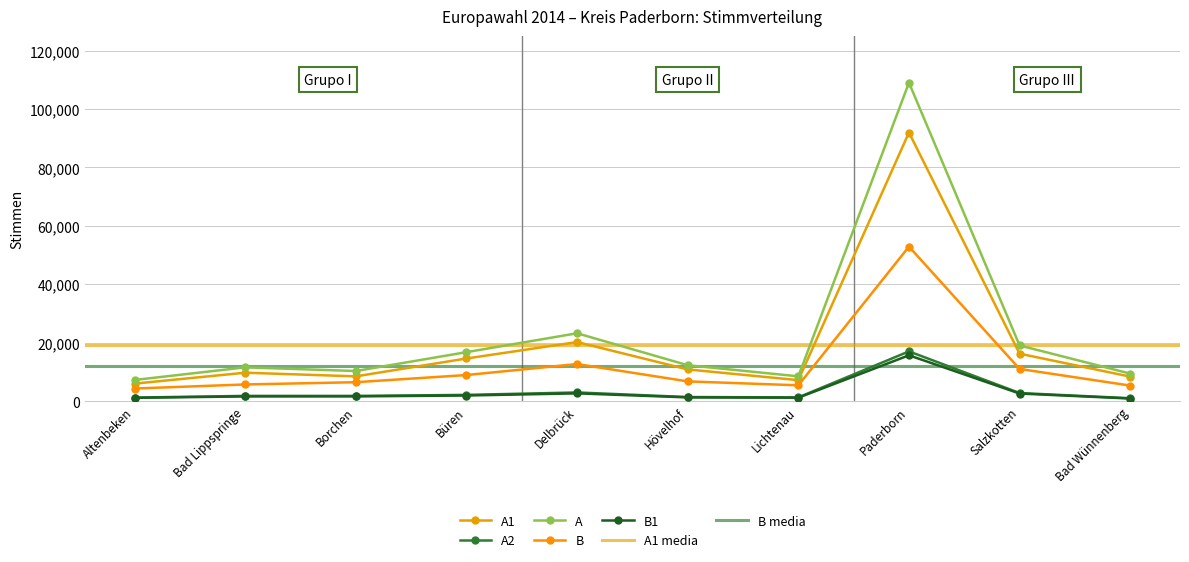

Reading left to right, transcribe all the data shown in this chart.

A1: Altenbeken=6022	Bad Lippspringe=9763	Borchen=8513	Büren=14625	Delbrück=20250	Hövelhof=10885	Lichtenau=7210	Paderborn=91964	Salzkotten=16275	Bad Wünnenberg=8417
A2: Altenbeken=1256	Bad Lippspringe=1826	Borchen=1825	Büren=2171	Delbrück=3007	Hövelhof=1437	Lichtenau=1312	Paderborn=17058	Salzkotten=2808	Bad Wünnenberg=1031
A: Altenbeken=7278	Bad Lippspringe=11589	Borchen=10338	Büren=16796	Delbrück=23257	Hövelhof=12322	Lichtenau=8522	Paderborn=109022	Salzkotten=19083	Bad Wünnenberg=9448
B: Altenbeken=4350	Bad Lippspringe=5742	Borchen=6511	Büren=8965	Delbrück=12728	Hövelhof=6791	Lichtenau=5451	Paderborn=52908	Salzkotten=11049	Bad Wünnenberg=5356
B1: Altenbeken=1159	Bad Lippspringe=1646	Borchen=1657	Büren=1958	Delbrück=2690	Hövelhof=1309	Lichtenau=1210	Paderborn=15718	Salzkotten=2634	Bad Wünnenberg=920